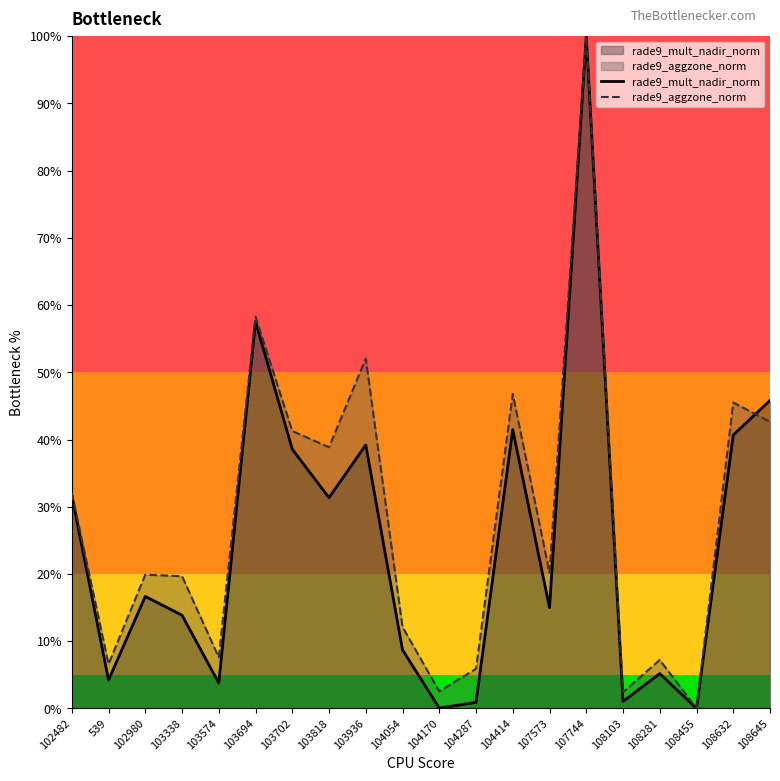

What is the greatest value displayed?

1.0